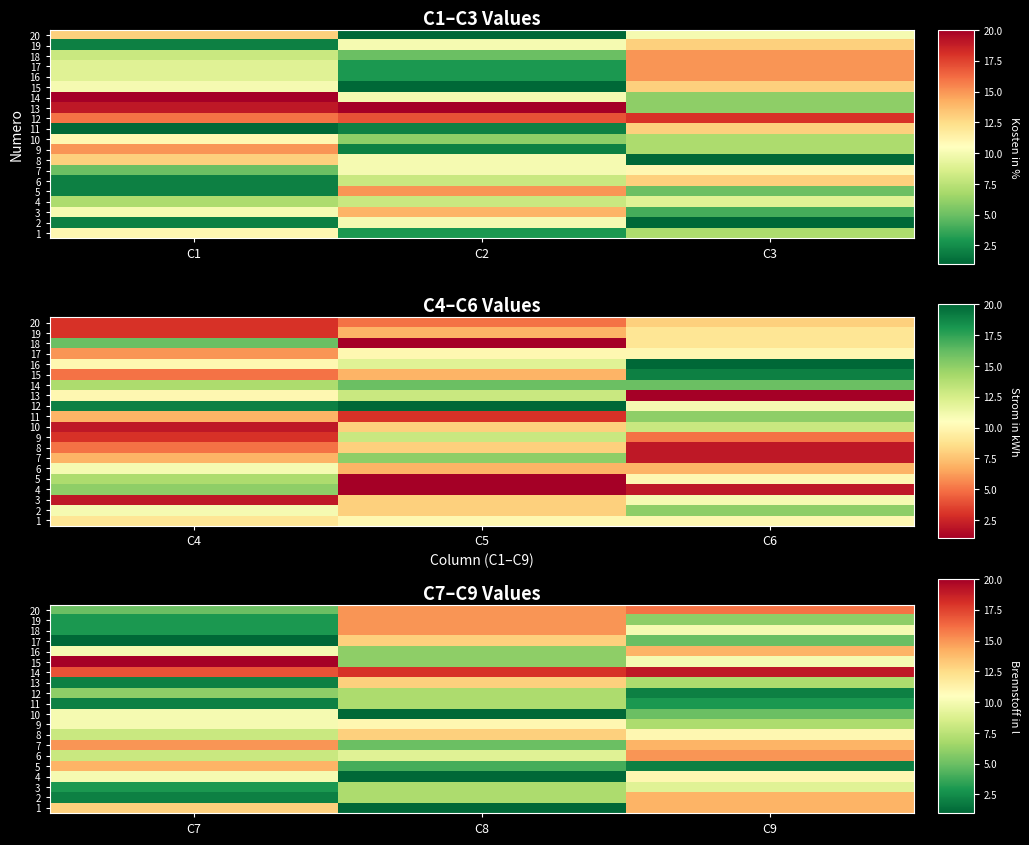

What is the spread (max minus min) of values at C8?

17